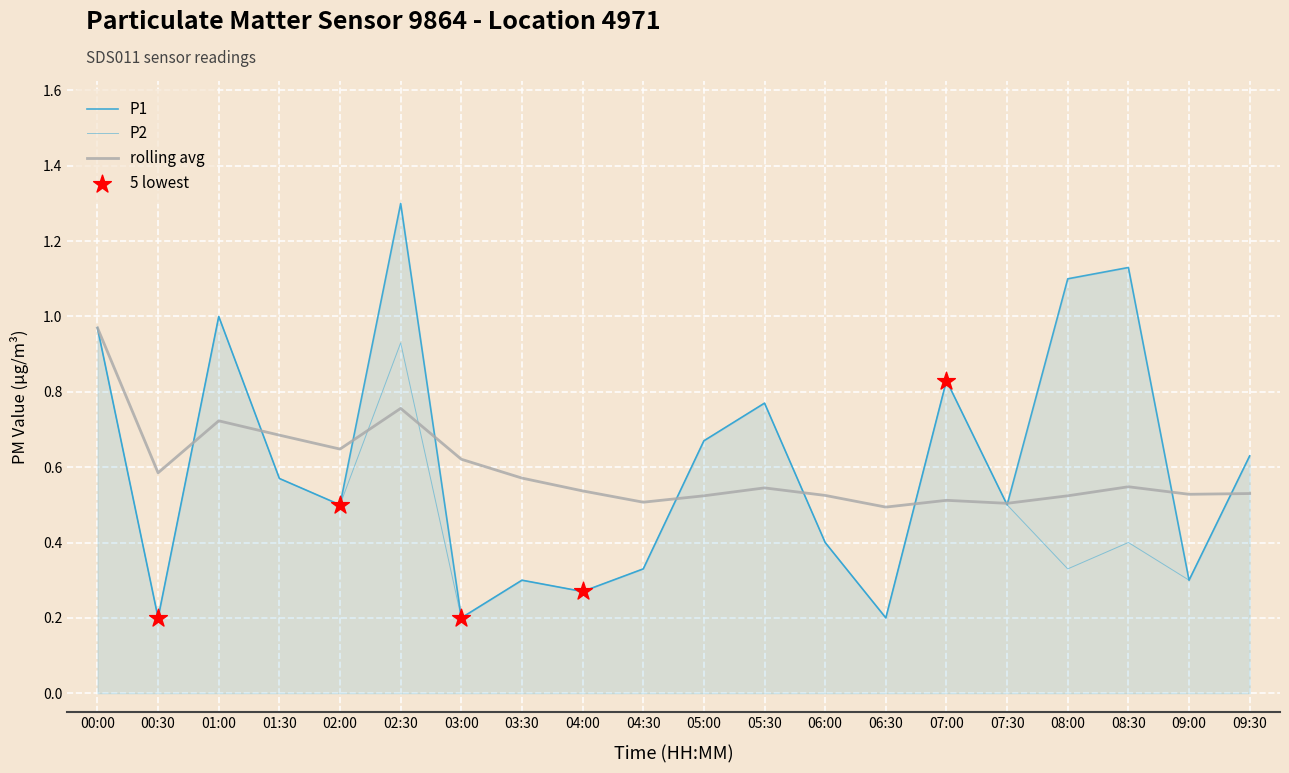

Does the chart have visible grid lines?

Yes